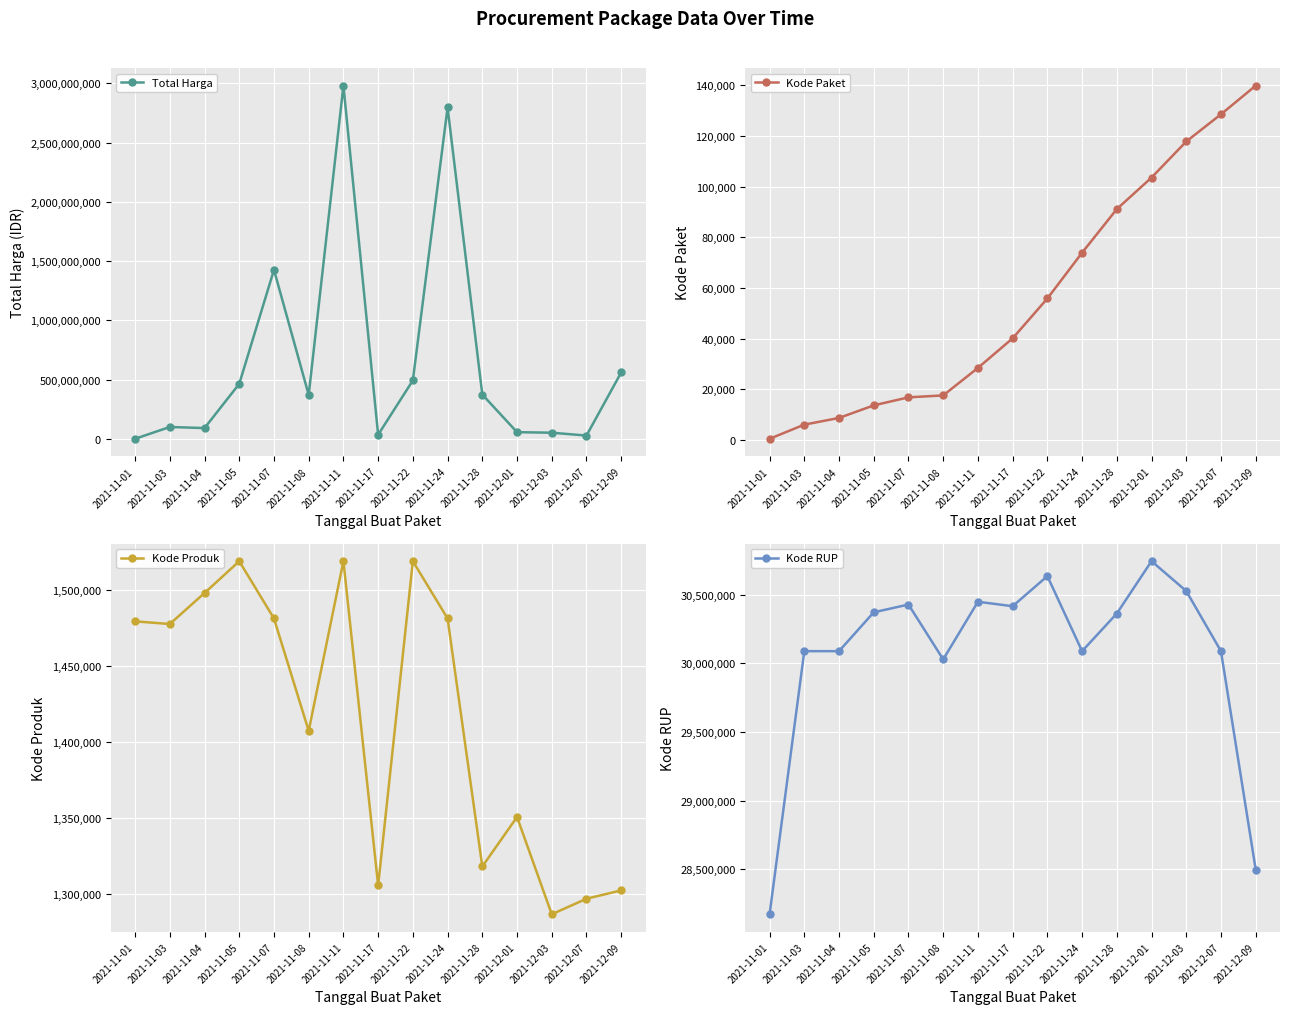

The Kode Produk series shows 1519291 at 2021-11-11. True or false?

True